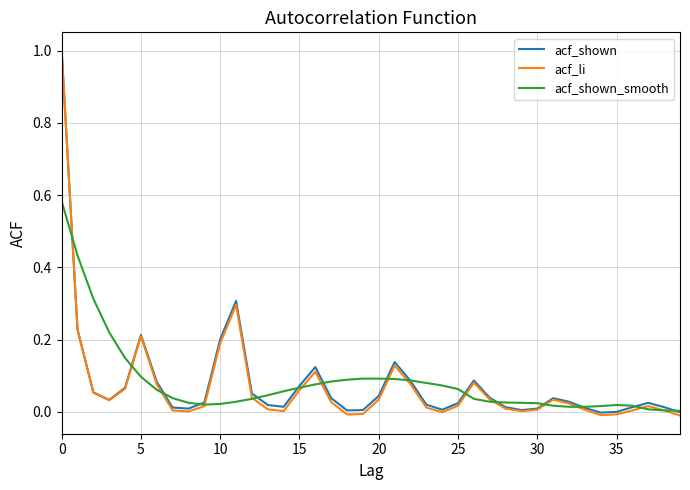

Which series has the widest spread of values?

acf_li